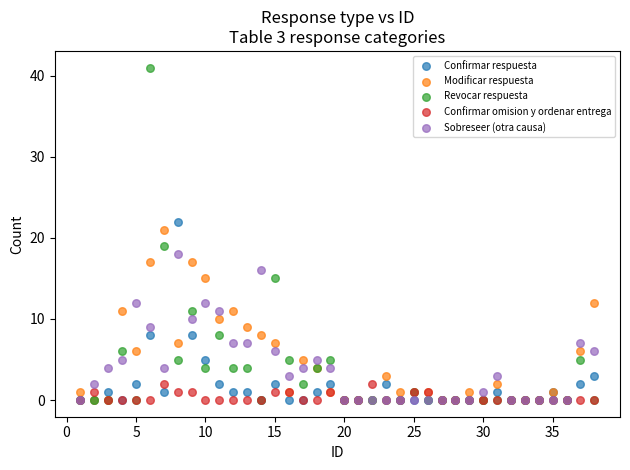

What are all the series names shown in the legend?

Confirmar respuesta, Modificar respuesta, Revocar respuesta, Confirmar omision y ordenar entrega, Sobreseer (otra causa)